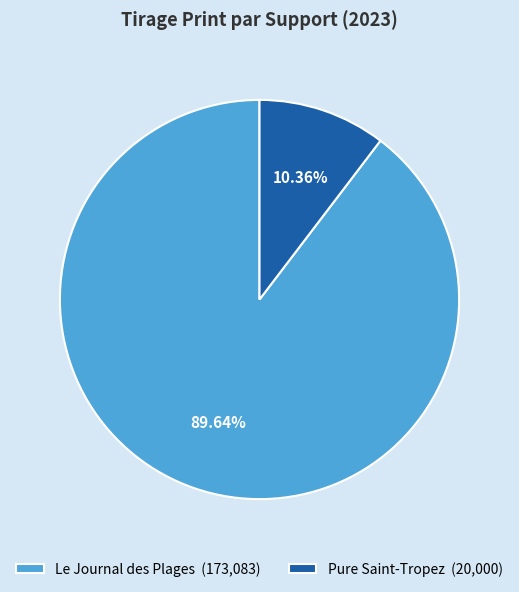

Does Pure Saint-Tropez represent more than half of the total?

No